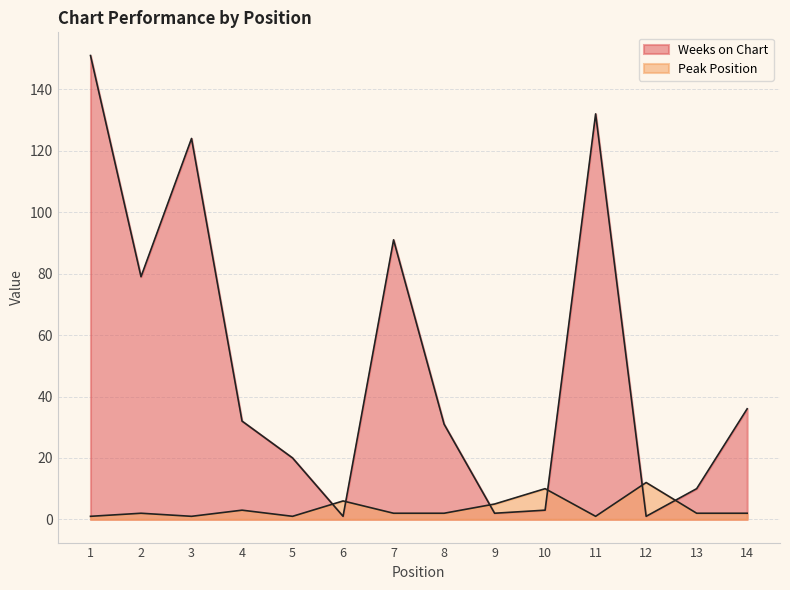

At which category does Peak Position reach its first local peak?

2